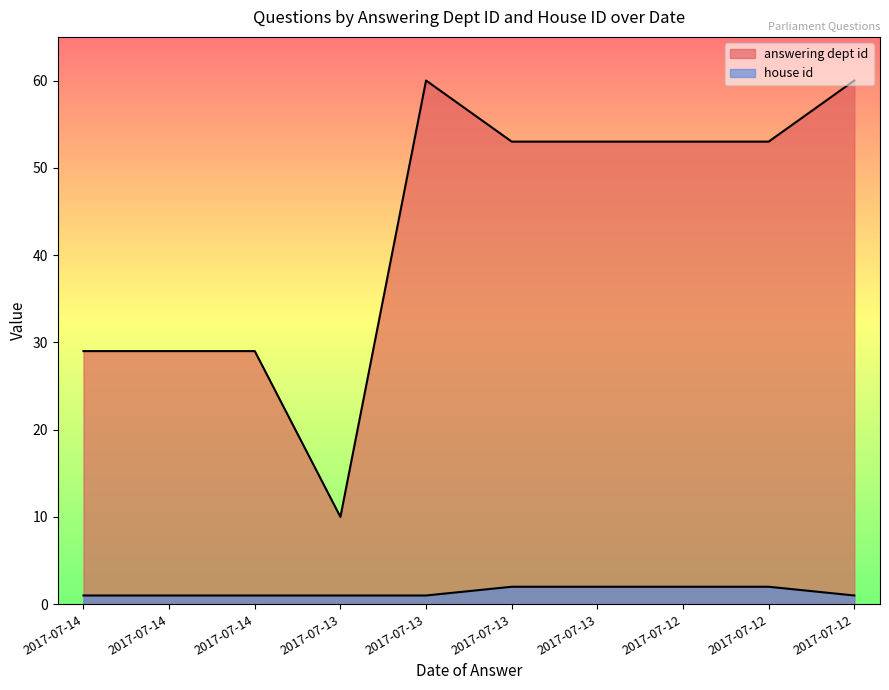

What is the sum of the answering dept id values at 2017-07-12 and 2017-07-14?

82